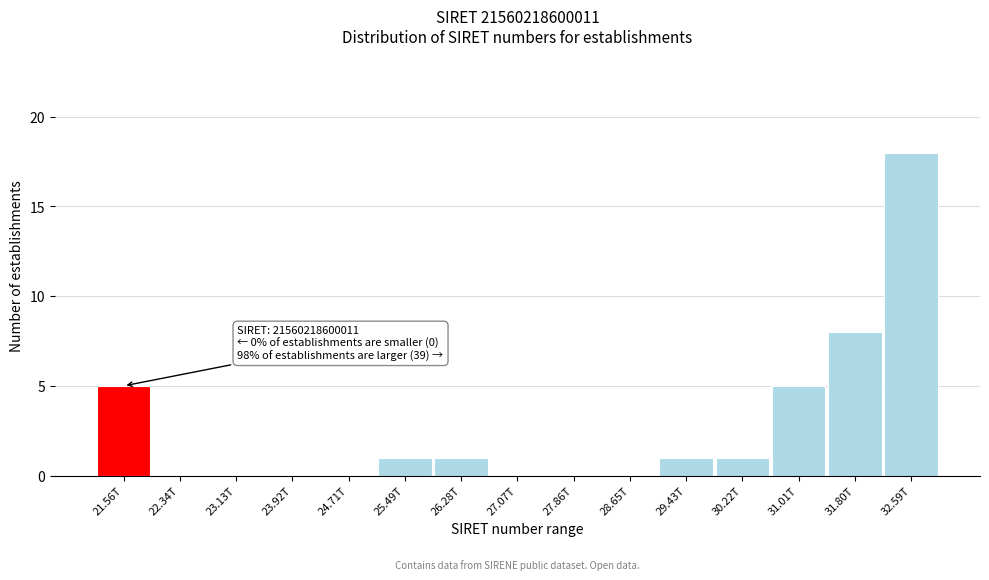

Reading left to right, list all the values displayed in this chart.

21.56T=5	22.34T=0	23.13T=0	23.92T=0	24.71T=0	25.49T=1	26.28T=1	27.07T=0	27.86T=0	28.65T=0	29.43T=1	30.22T=1	31.01T=5	31.80T=8	32.59T=18